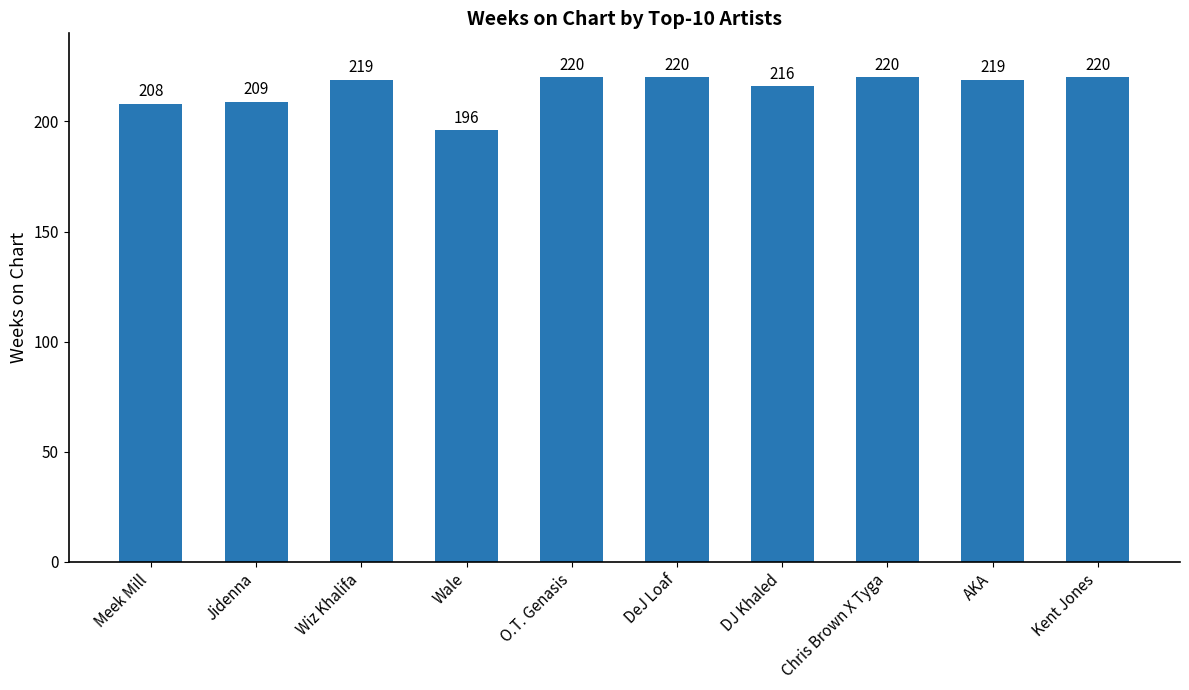

Approximately how many times larger is the value at Wale compared to AKA?

0.9